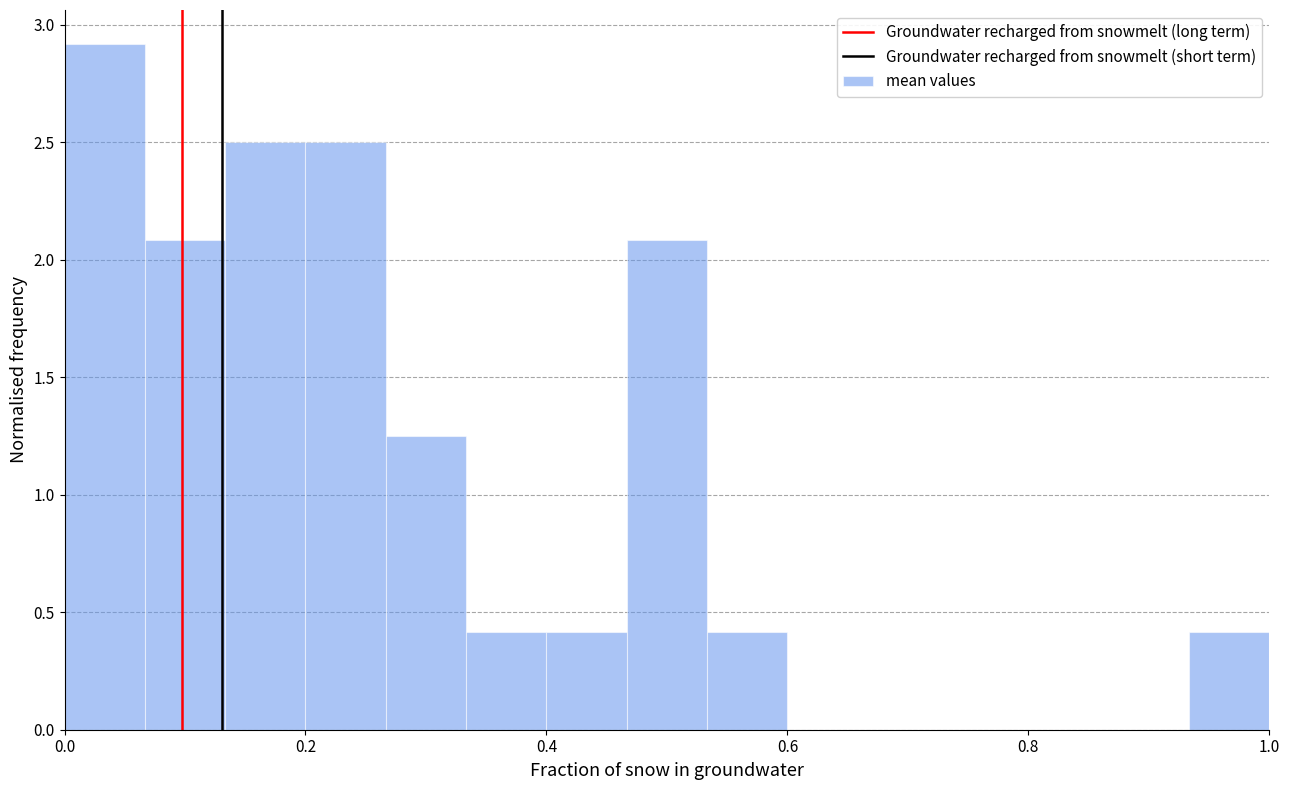

Around what value on the x-axis is the tallest bar? Give the approximate position of its centre, as read against the axis.

0.04